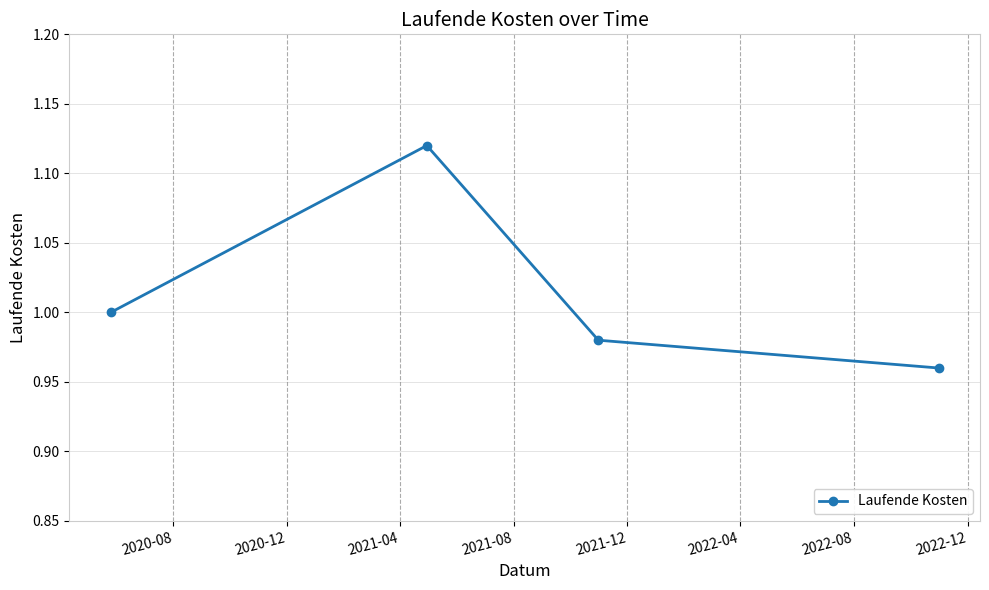

What is the difference between the maximum and minimum values?

0.2